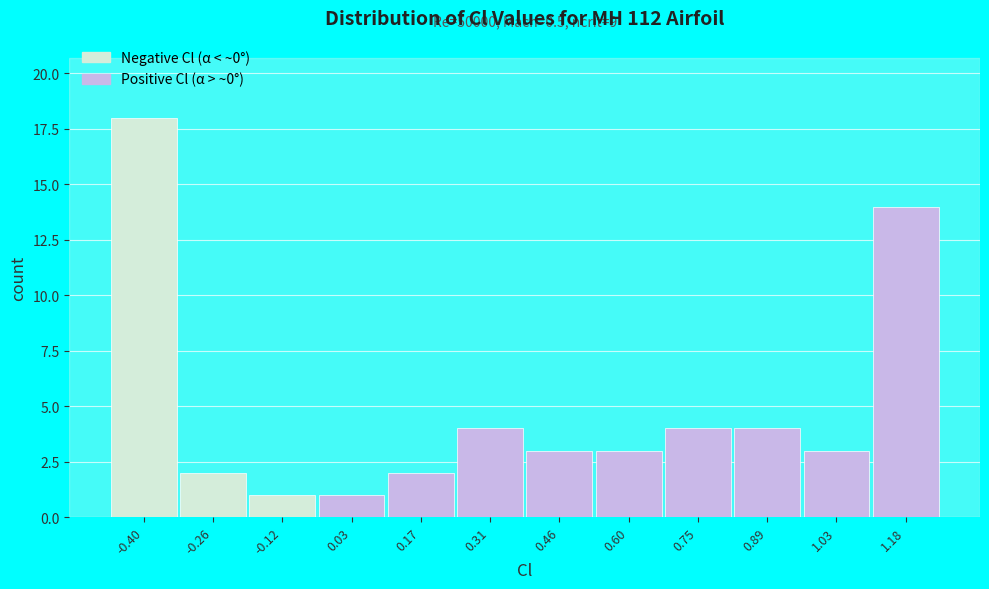

Reading right to left, list all the values displayed in this chart.

1.18=14	1.03=3	0.89=4	0.75=4	0.60=3	0.46=3	0.31=4	0.17=2	0.03=1	-0.12=1	-0.26=2	-0.40=18